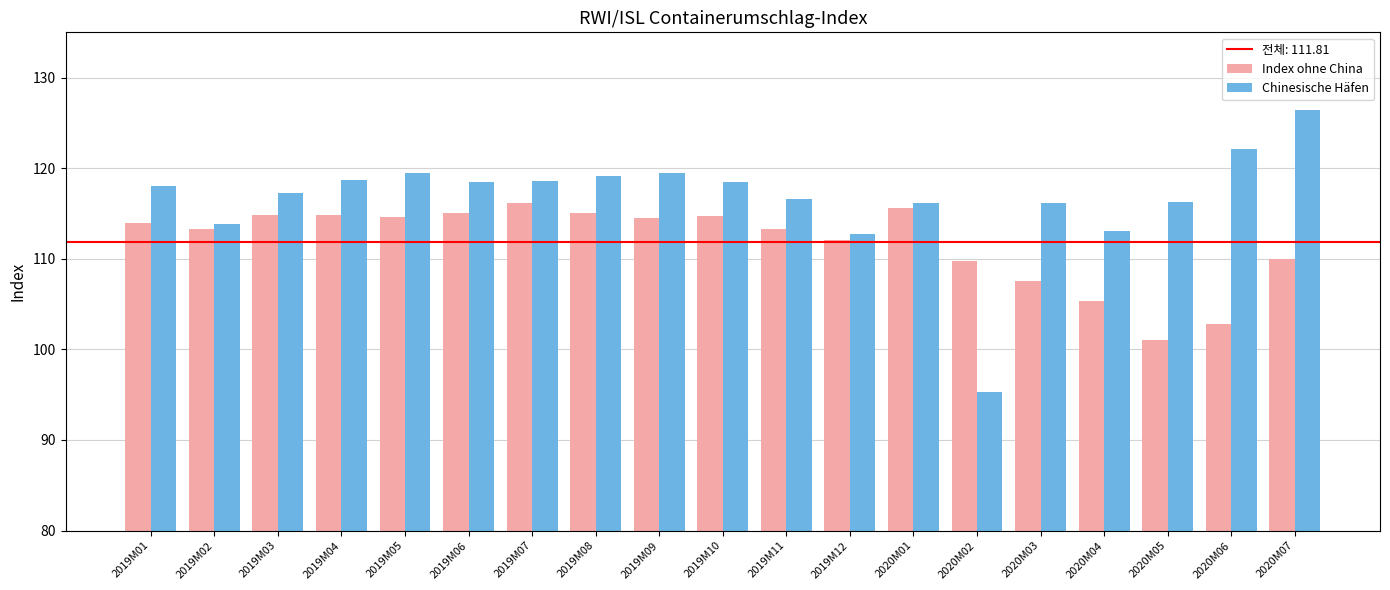

What is the difference between the second highest and minimum values in the Chinesische Häfen series?

26.8